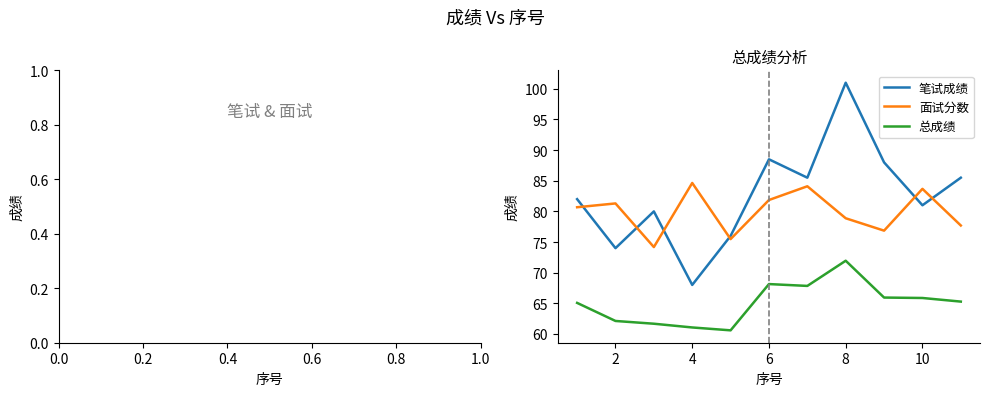

In 面试分数, how many points are lower than both neighbors (excluding endpoints)?

3